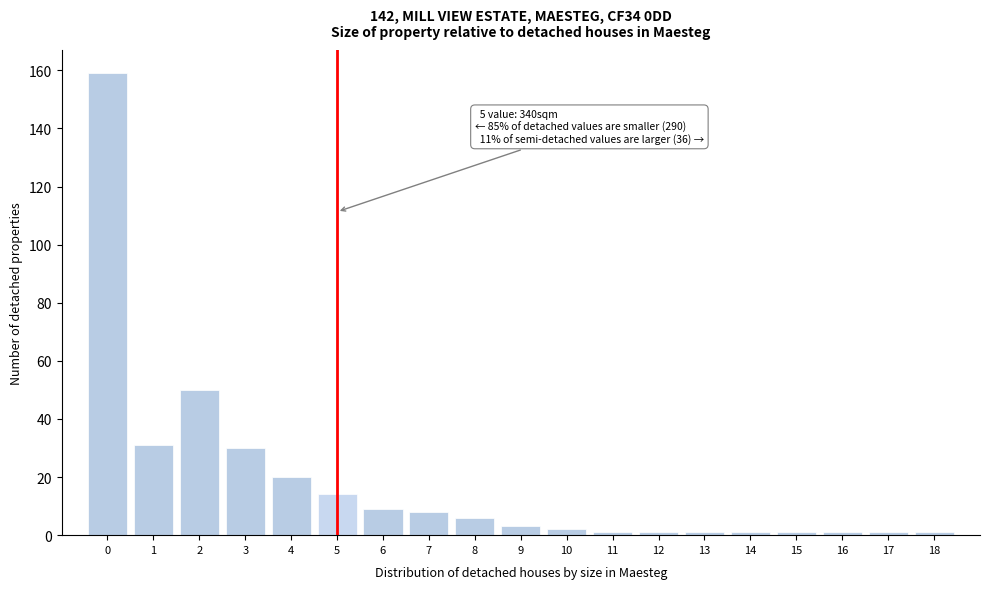

Which range on the x-axis has the tallest bar?

-0.5 to 0.5